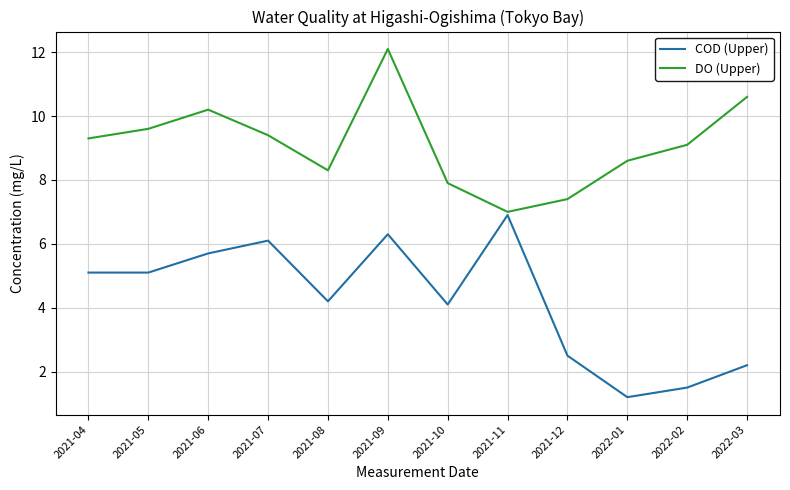

What is the difference between the highest and lowest values at 2021-05?

4.5